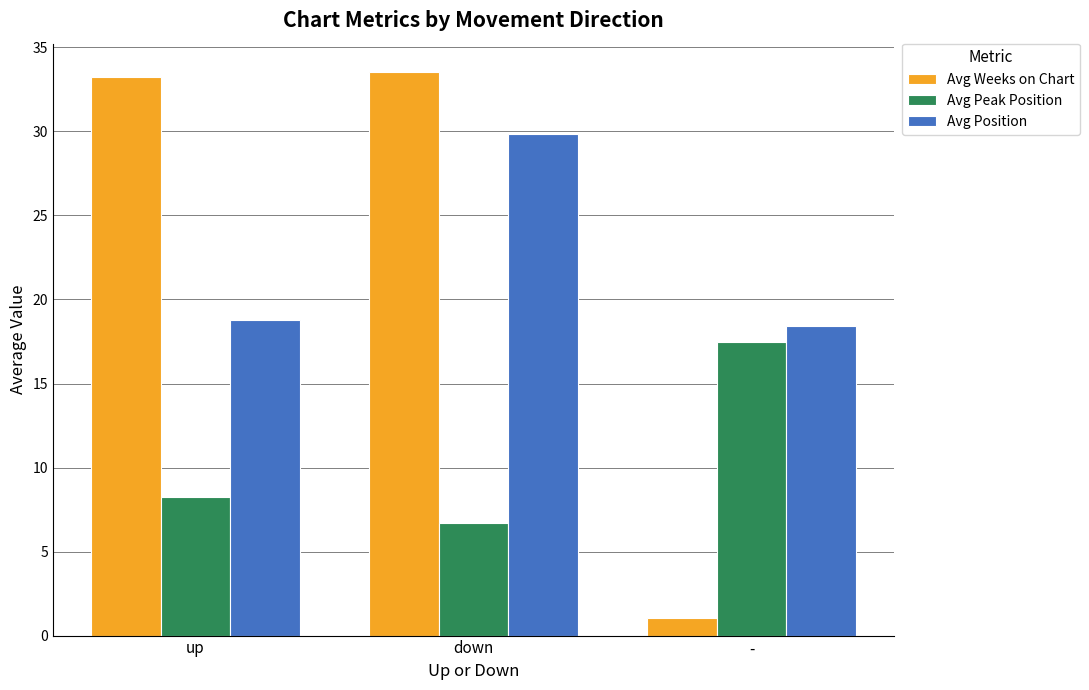

What is the average value of the Avg Position series?

22.3